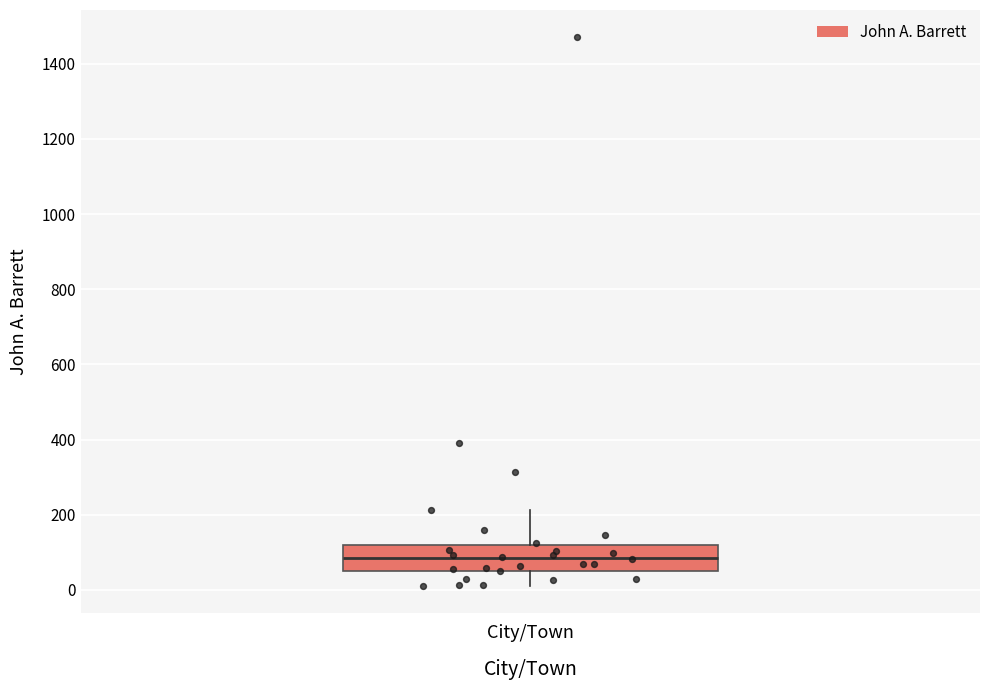

Where is the lower edge of the box for City/Town on the y-axis? The values are not printed on the chart, so give them approximately, as read against the axis.

60